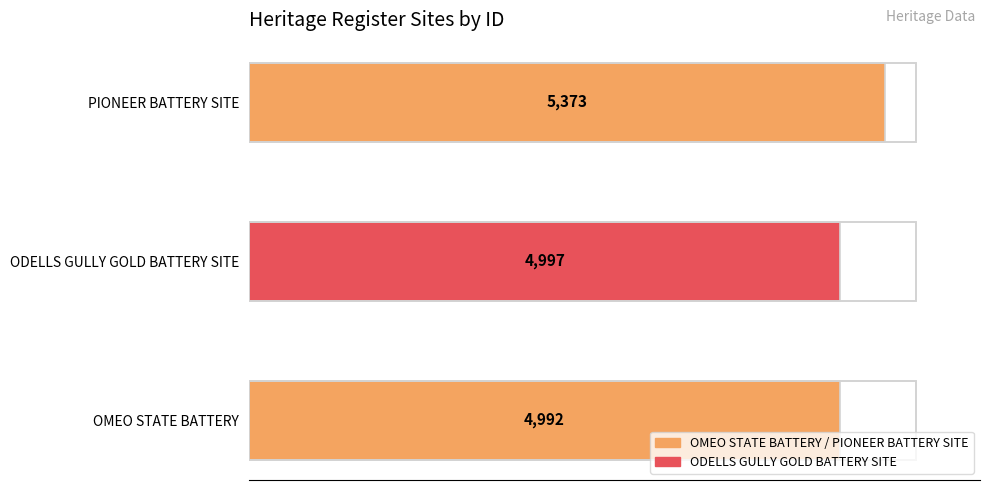

What is the maximum value shown in the chart?

5373